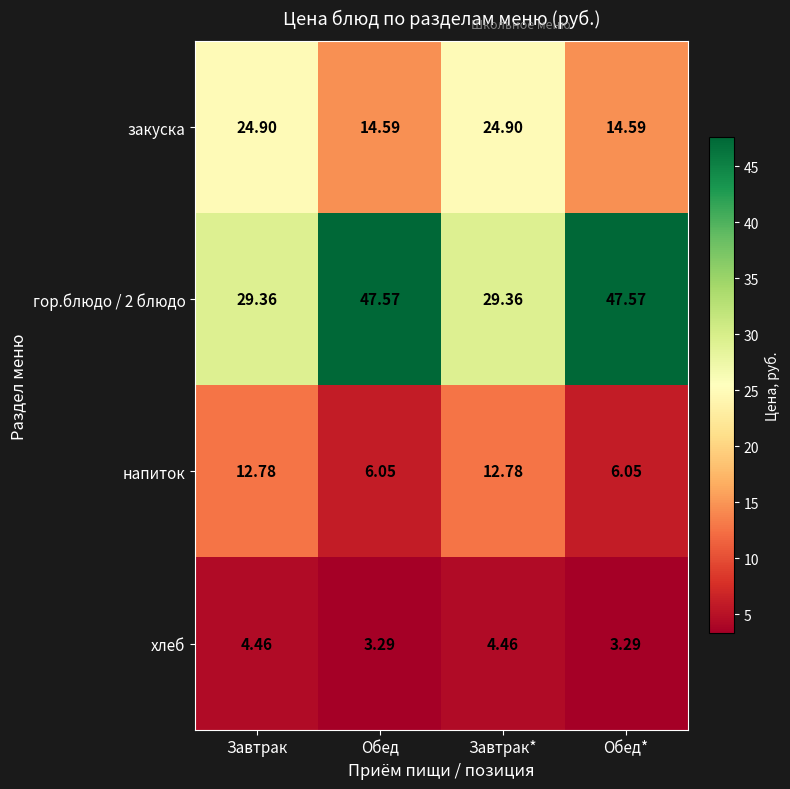

Where does the гор.блюдо / 2 блюдо series first go above 47?

Обед